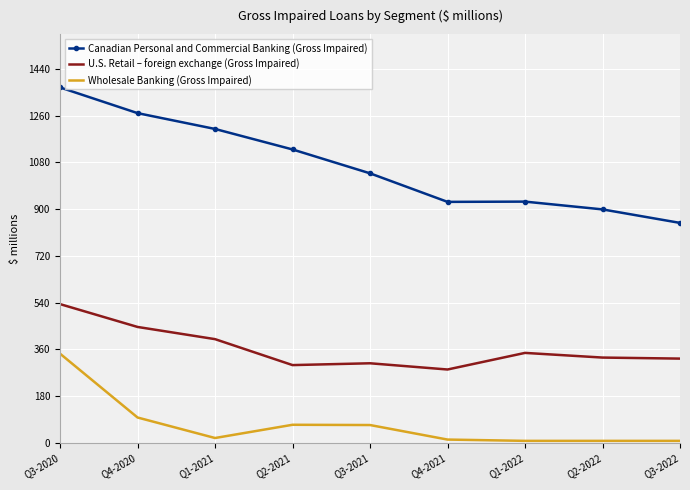

Rank the series by their maximum value, from highest to lowest.

Canadian Personal and Commercial Banking (Gross Impaired), U.S. Retail – foreign exchange (Gross Impaired), Wholesale Banking (Gross Impaired)